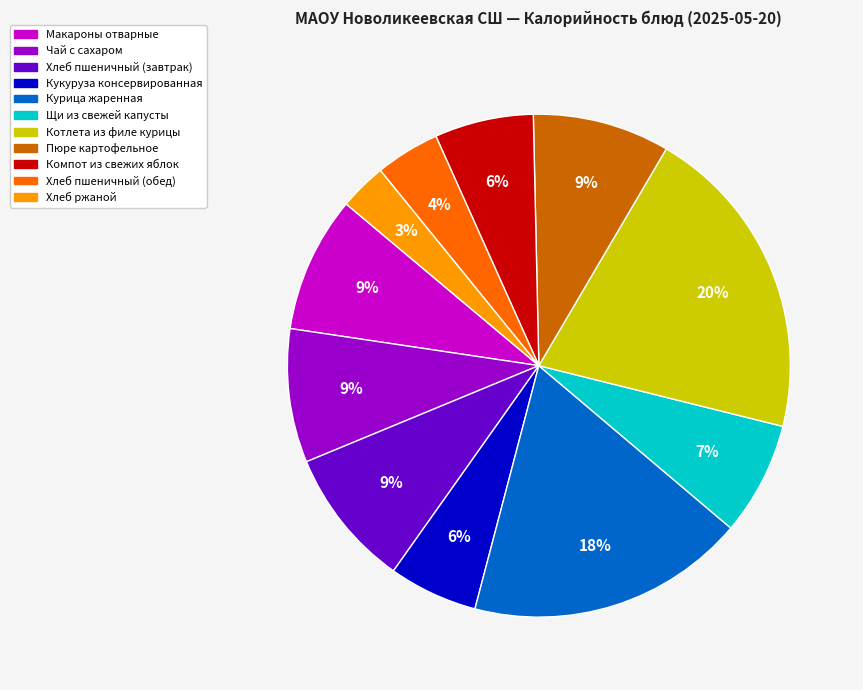

Which has a higher value, Щи из свежей капусты or Кукуруза консервированная?

Щи из свежей капусты